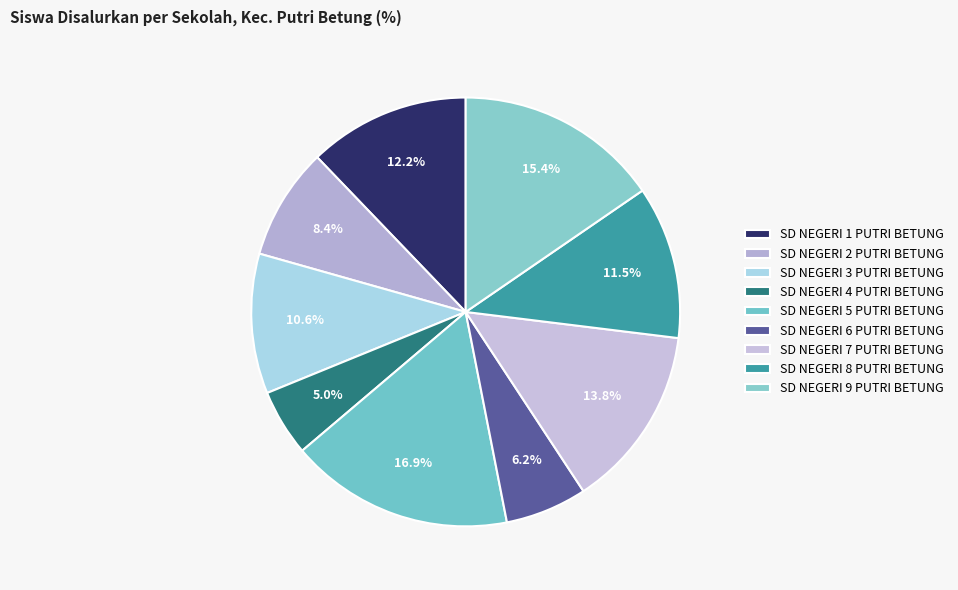

To the nearest percent, what is the combined percentage of SD NEGERI 8 PUTRI BETUNG and SD NEGERI 6 PUTRI BETUNG?

18%